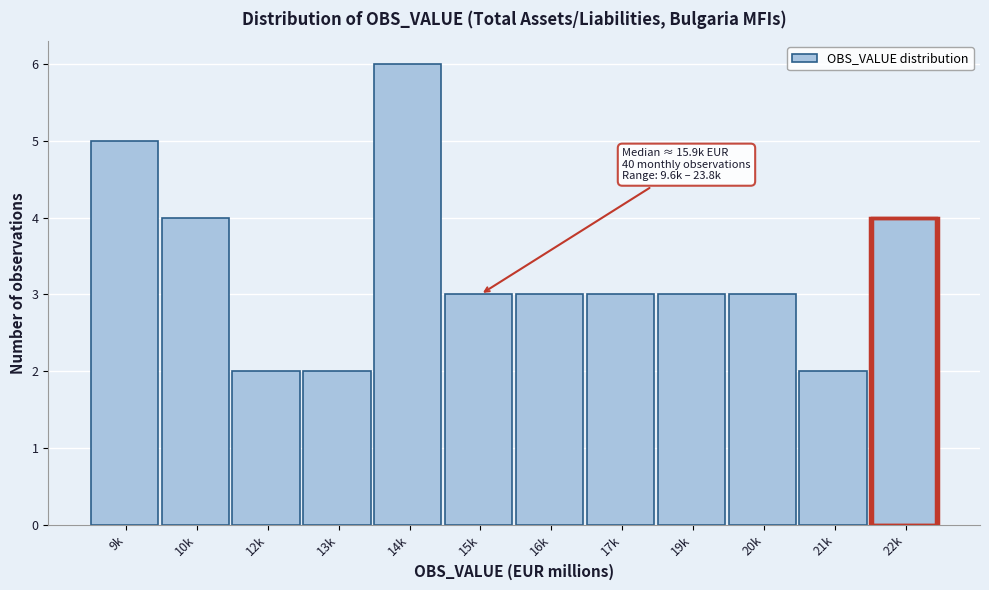

Reading left to right, transcribe all the data shown in this chart.

9k=5	10k=4	12k=2	13k=2	14k=6	15k=3	16k=3	17k=3	19k=3	20k=3	21k=2	22k=4